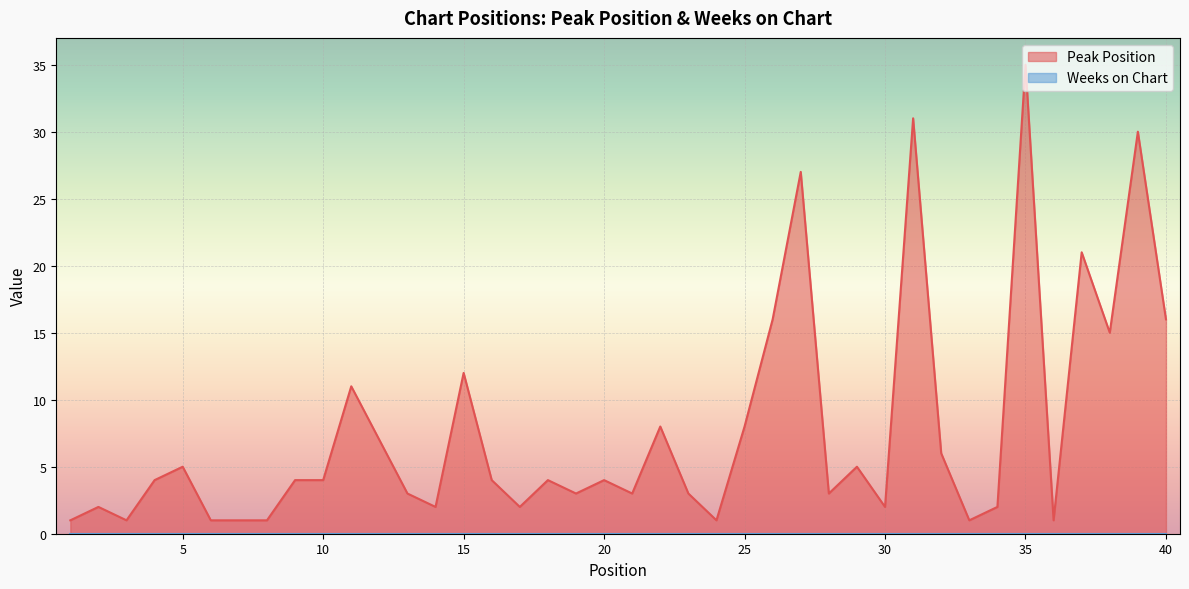

Between 10 and 11, which is larger?

11